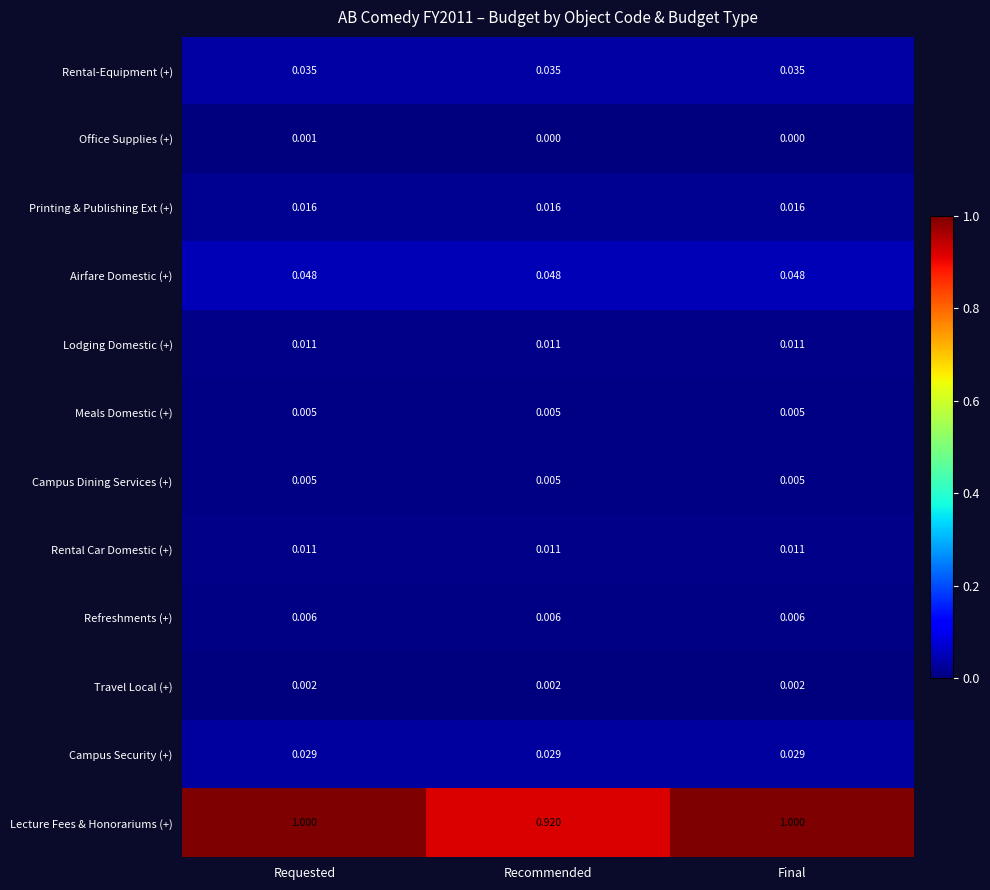

Which series has the widest spread of values?

Lecture Fees & Honorariums (+)